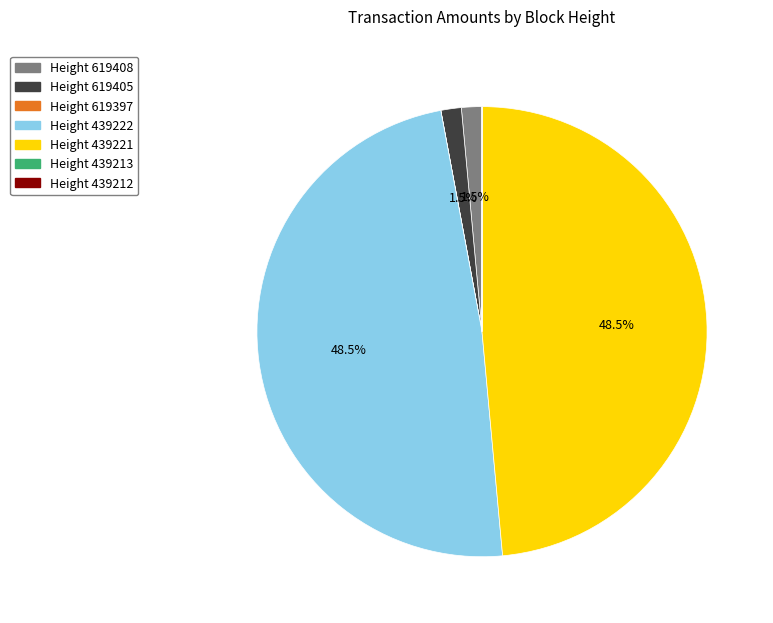

Does Height 619405 account for over 50% of the chart?

No